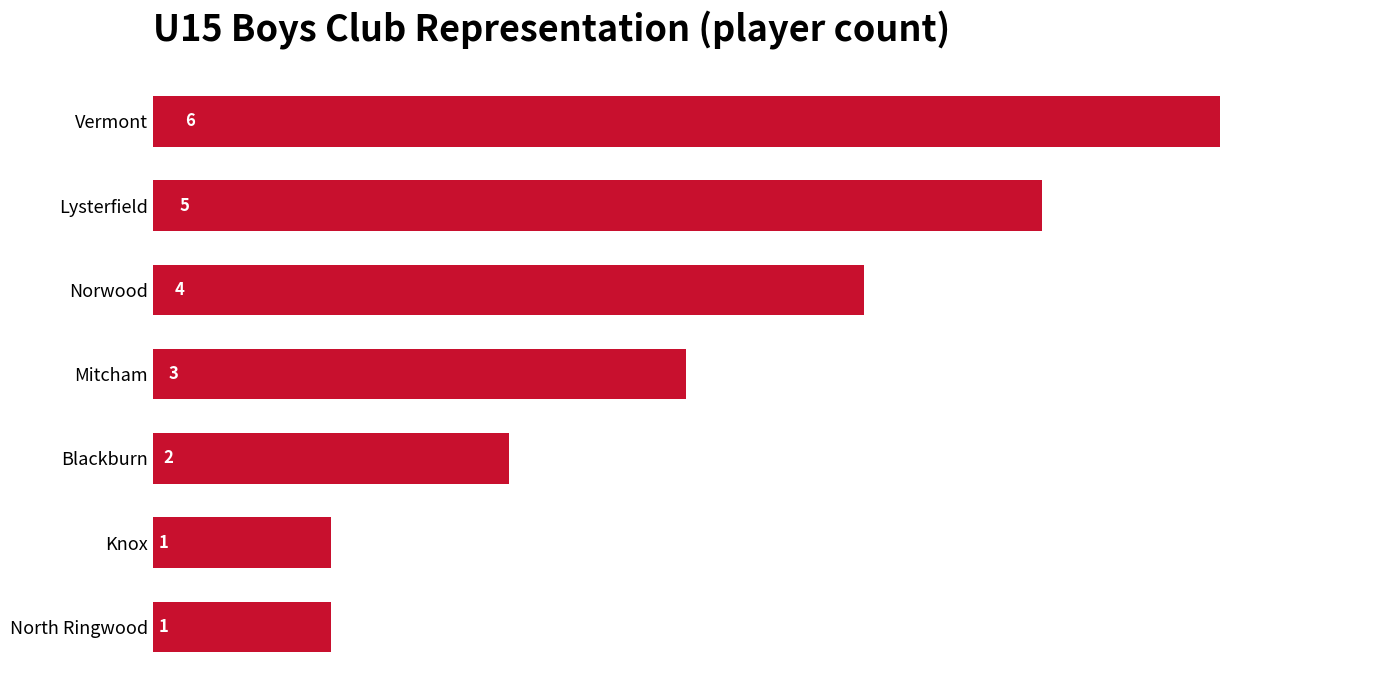

Between Knox and Norwood, which is larger?

Norwood